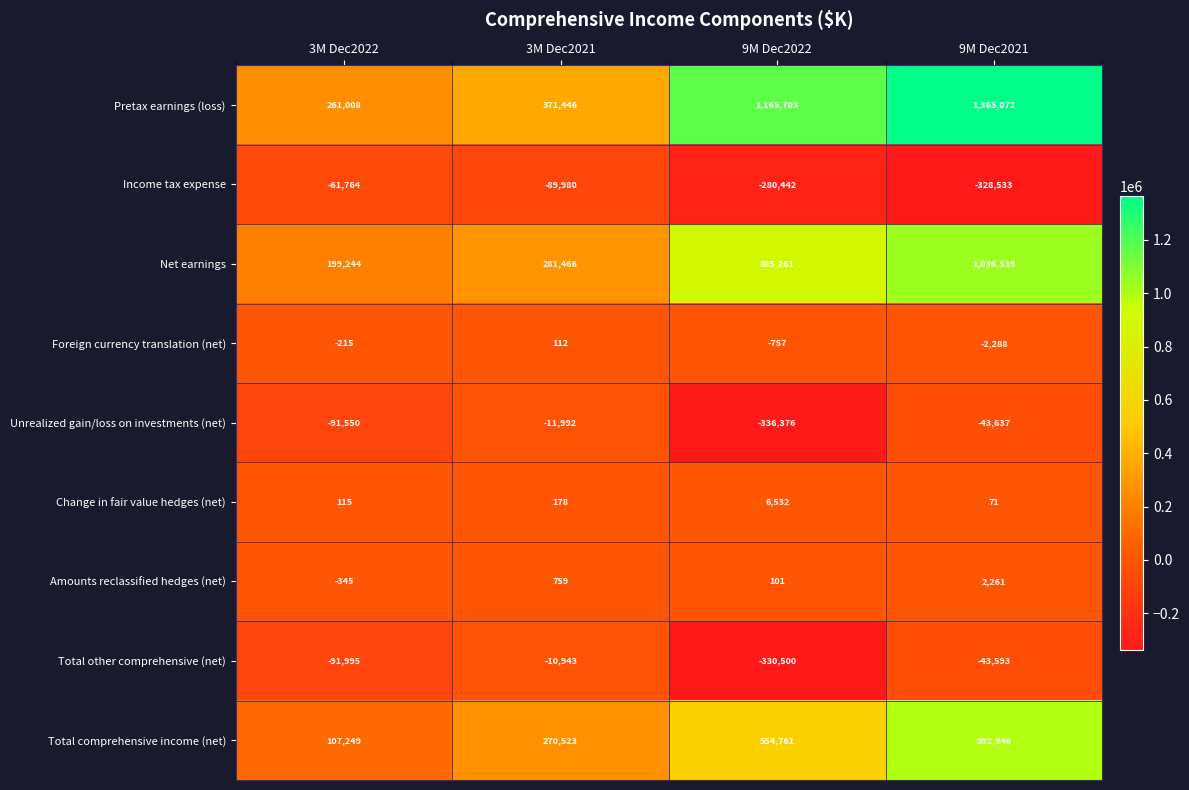

What is the smallest value displayed?

-336376